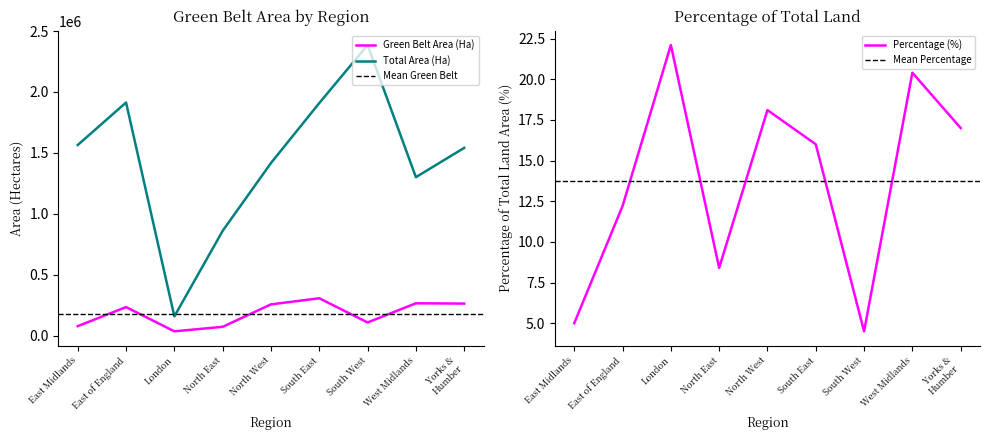

How many distinct data groups are displayed?

3